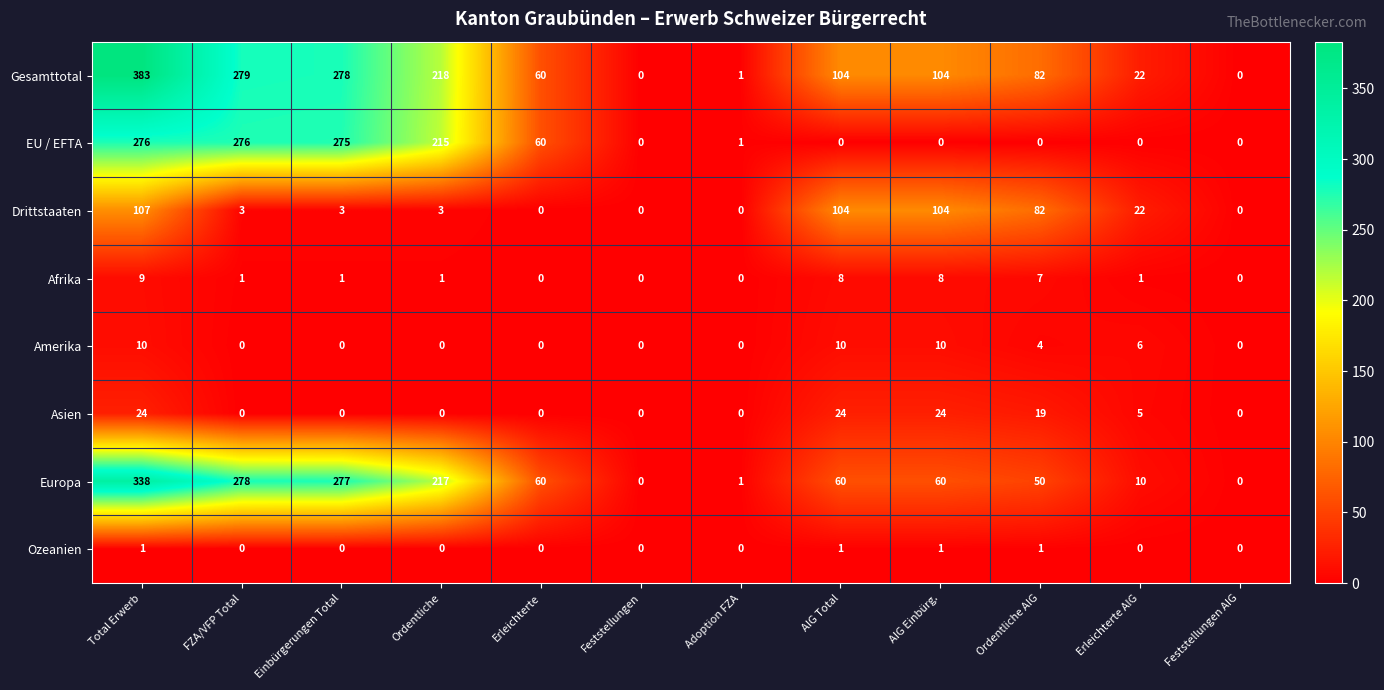

At which category is the sum across all series the highest?

Total Erwerb